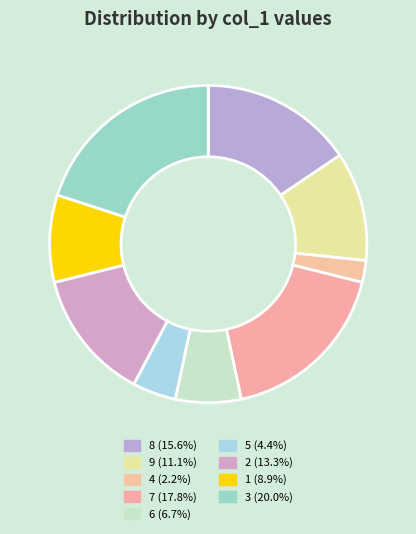

True or false: 8 accounts for 8% of the total.

False